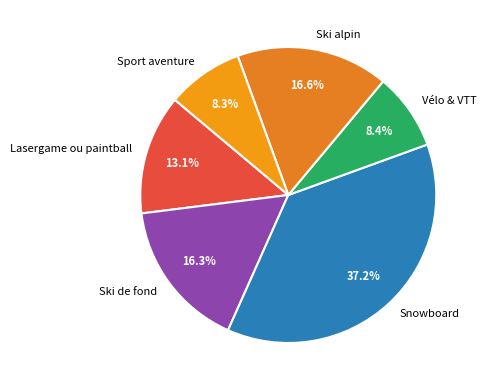

Which has a higher value, Vélo & VTT or Snowboard?

Snowboard